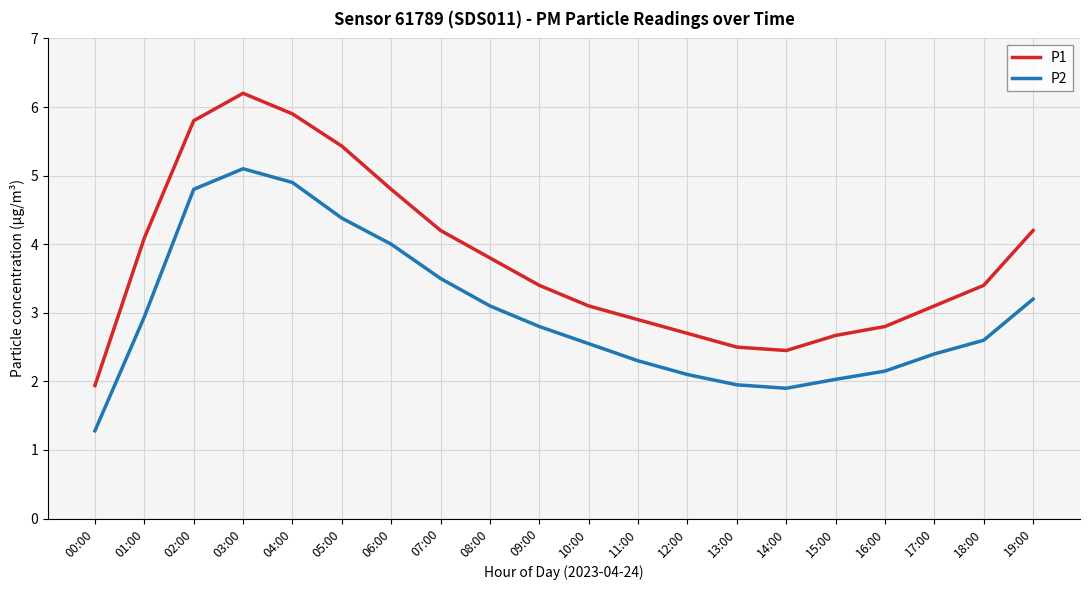

What is the minimum value shown in the chart?

1.3